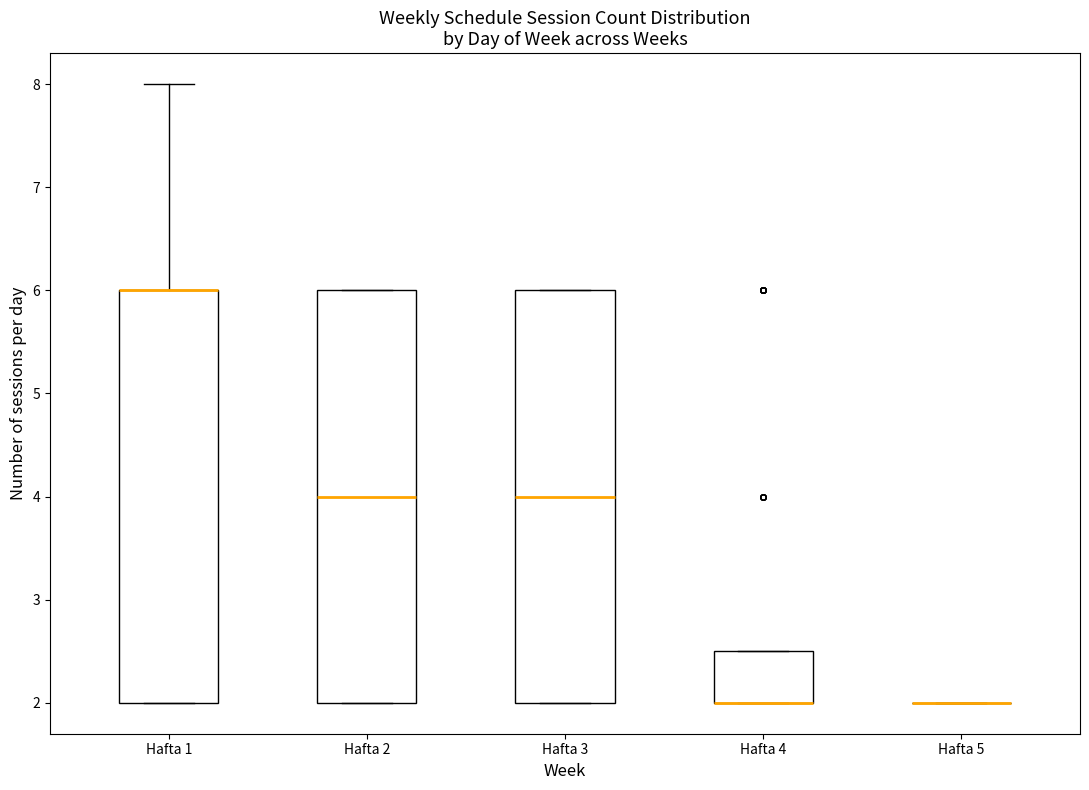

Reading left to right, read every box against the y-axis: the position of its median line, the range the box covers, and the ends of its whiskers. The values are not printed on the chart, so give them approximately, as read against the axis.

Hafta 1: median 6.0 (drawn on the box's upper edge), box 2.0 to 6.0, whiskers 2.0 to 8.0
Hafta 2: median 4.0, box 2.0 to 6.0, whiskers 2.0 to 6.0
Hafta 3: median 4.0, box 2.0 to 6.0, whiskers 2.0 to 6.0
Hafta 4: median 2.0 (drawn on the box's lower edge), box 2.0 to 2.5, whiskers 2.0 to 2.5
Hafta 5: box collapsed to a line at 2.0, whiskers 2.0 to 2.0